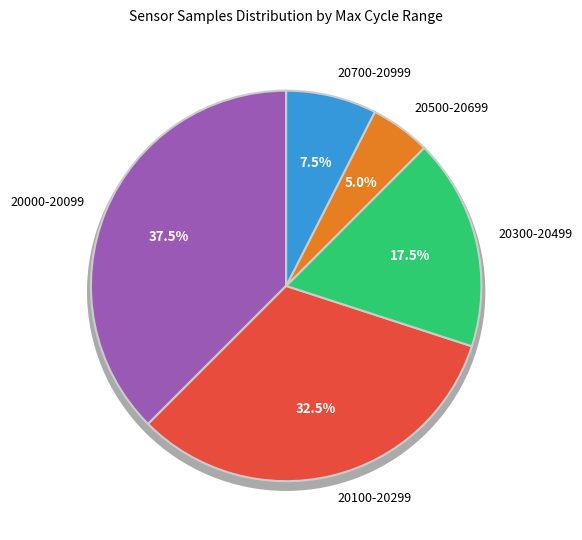

Is there any slice that represents more than half of the pie?

No